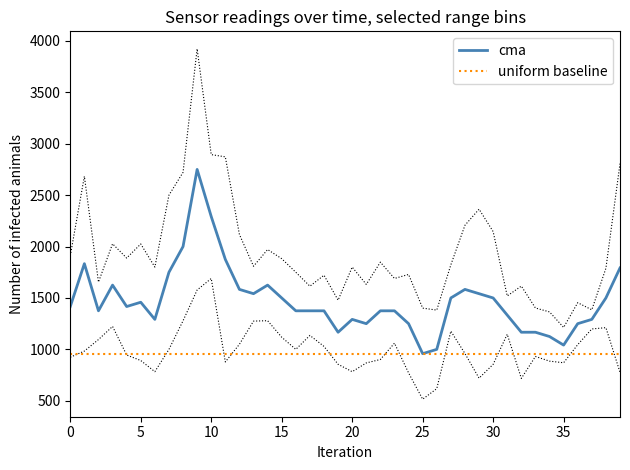

Which category has the highest value in the cma series?

9